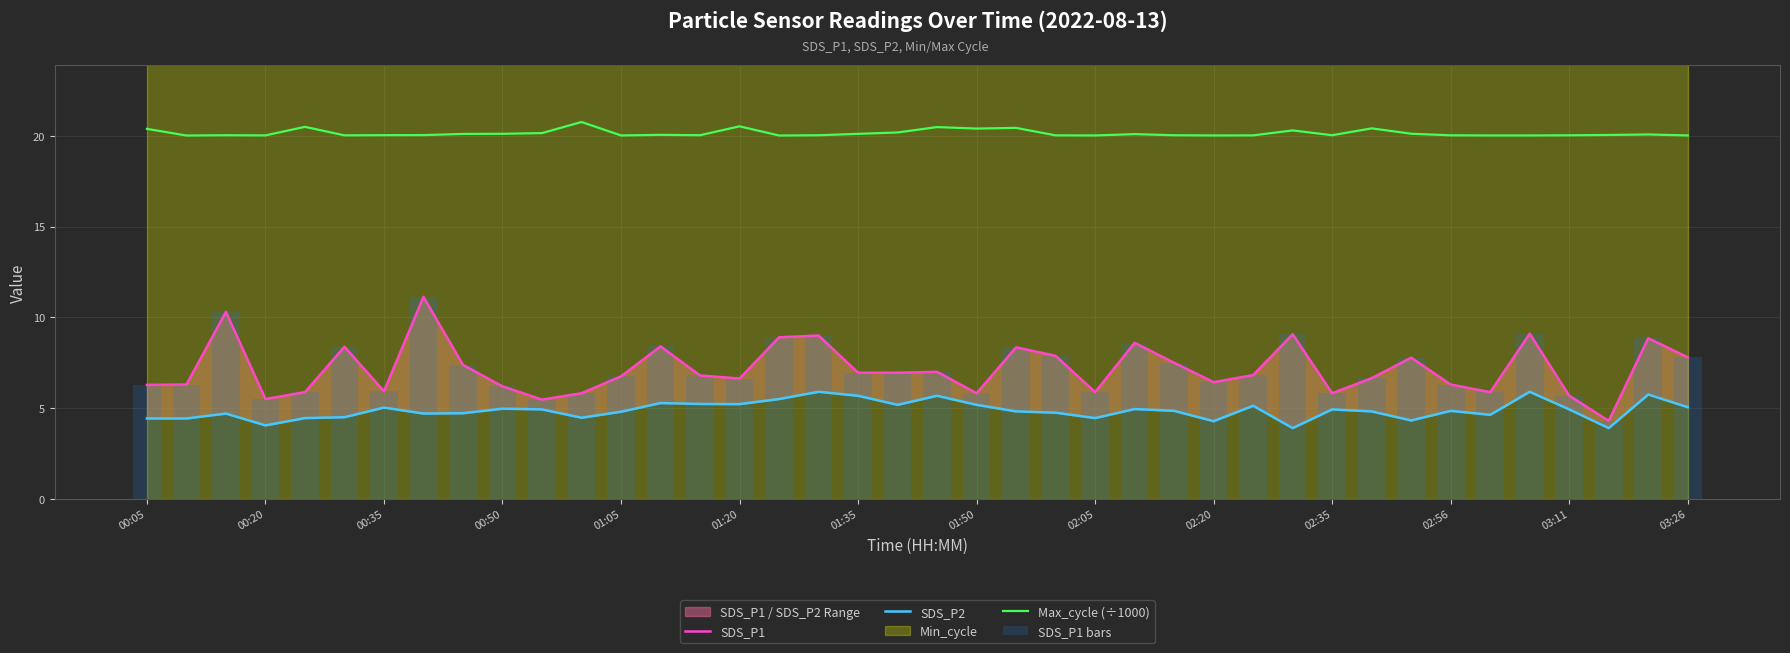

The Max_cycle (÷1000) series shows 20.1 at 00:50. True or false?

True